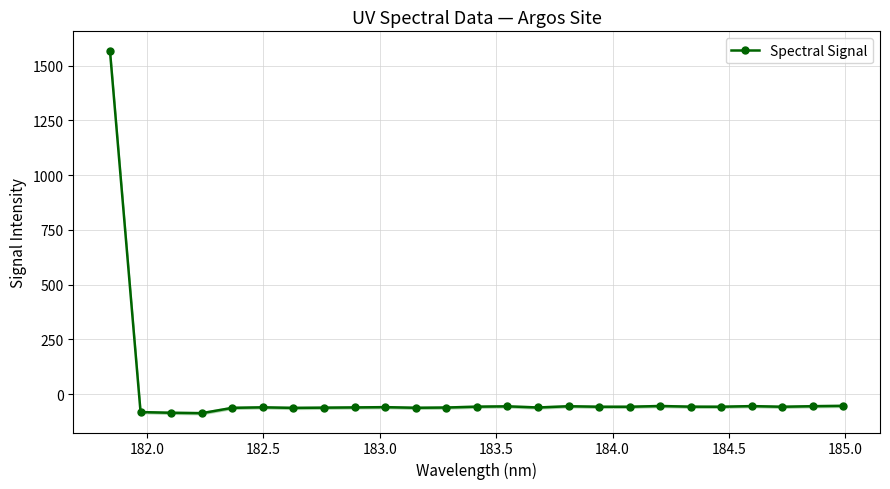

True or false: Spectral Signal has more than 1 points higher than both neighbors.

True